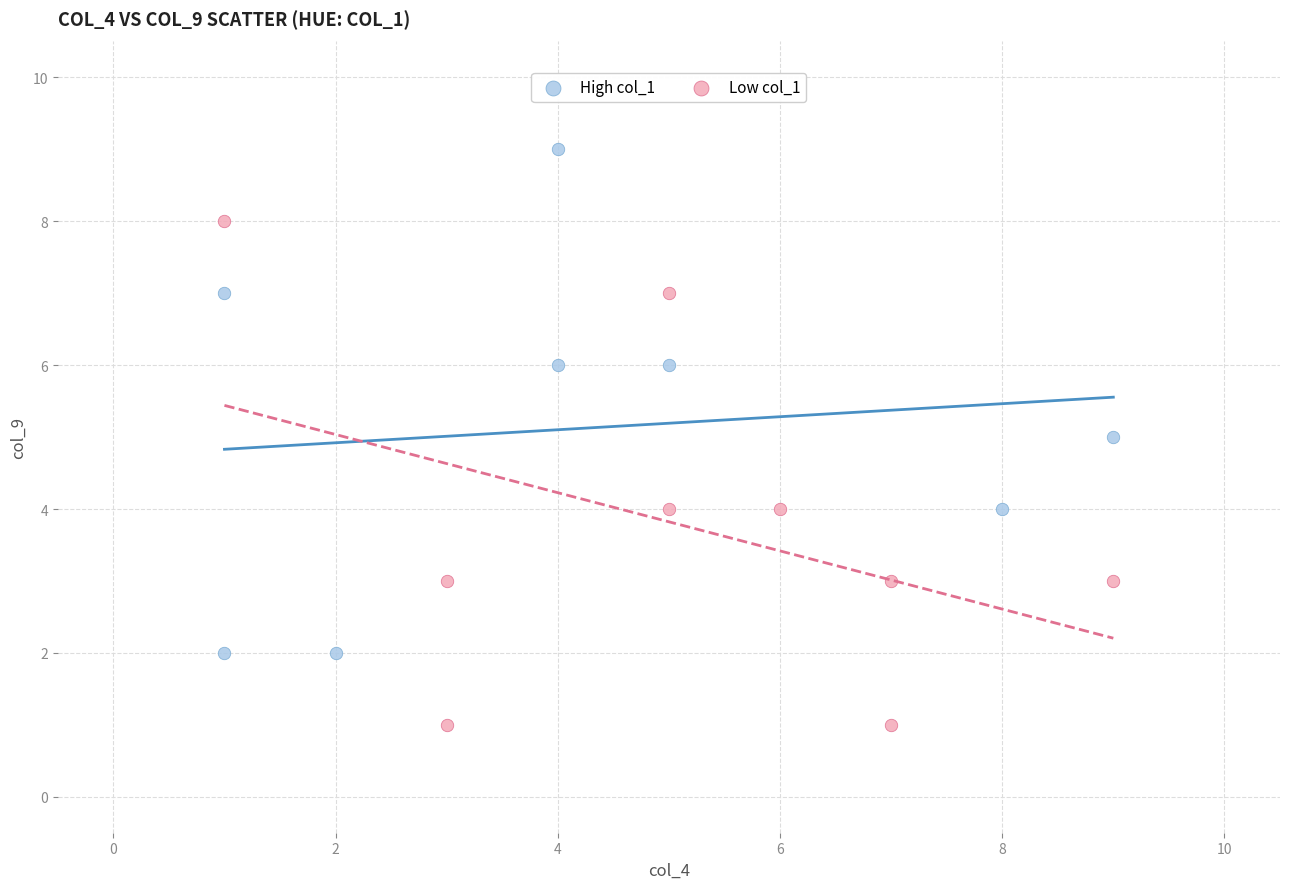

Which series reaches the minimum Y coordinate?

Low col_1